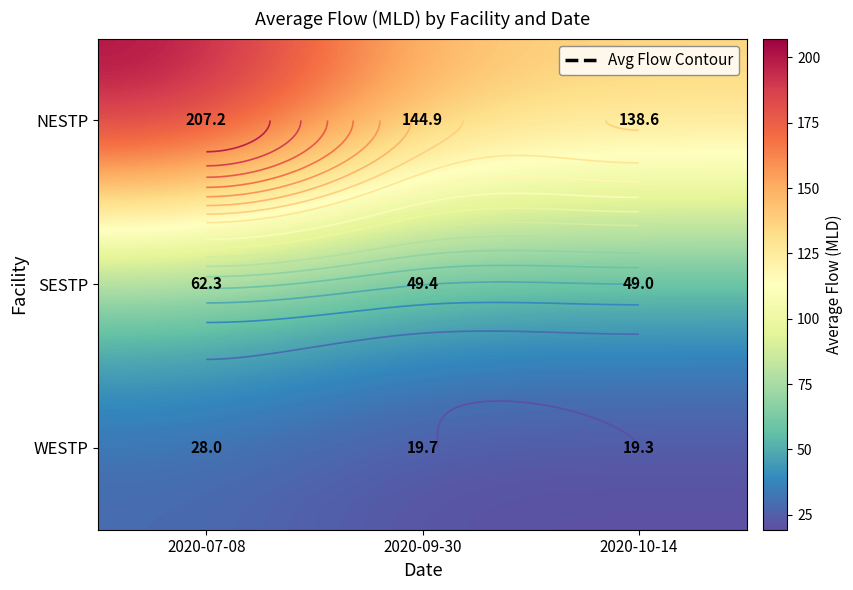

Which category has the lowest value across all series?

2020-10-14